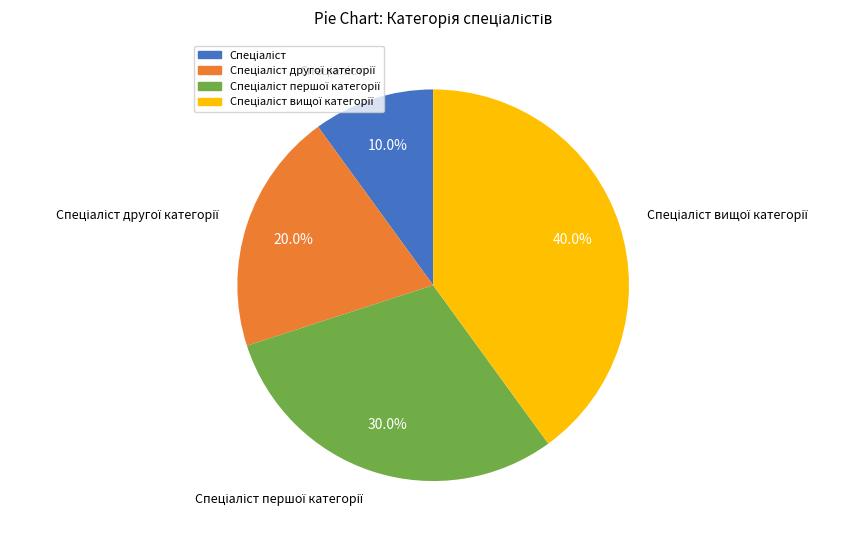

Does any single category account for the majority?

No